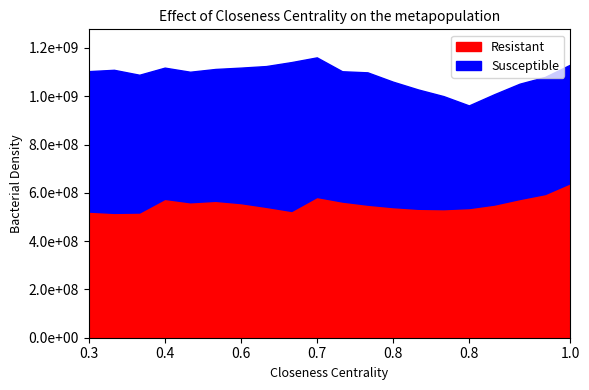

Does the chart have visible grid lines?

No